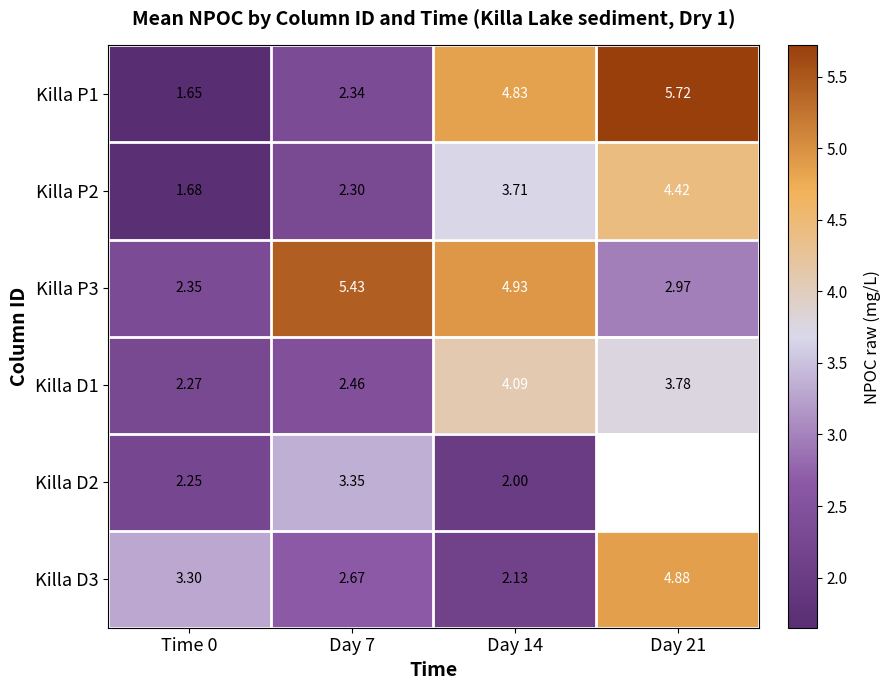

What is the sum of the Killa P1 values at Day 14 and Time 0?

6.5